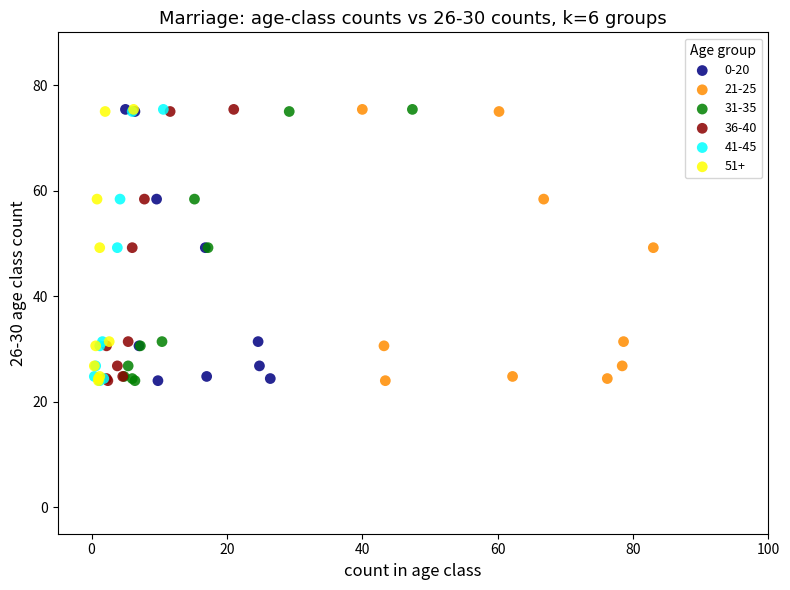

What are all the series names shown in the legend?

0-20, 21-25, 31-35, 36-40, 41-45, 51+